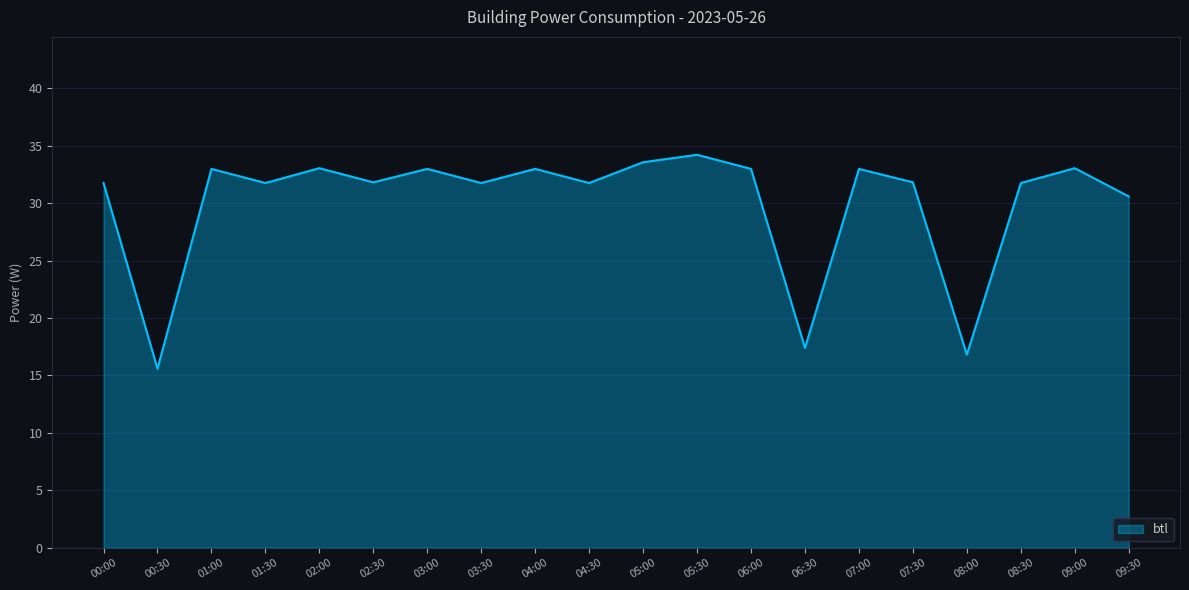

How many series are shown in this chart?

1